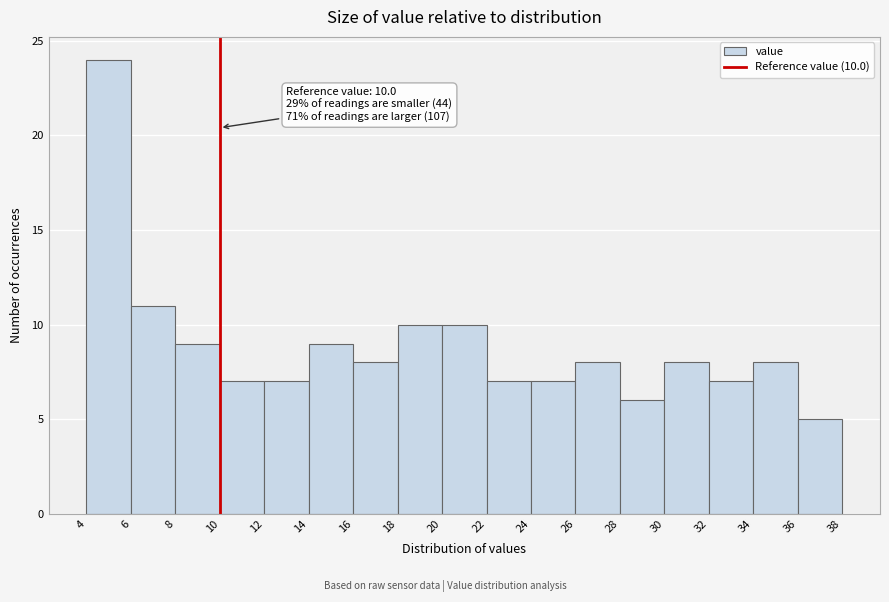

Over which range of the x-axis is the bar tallest?

4 to 6